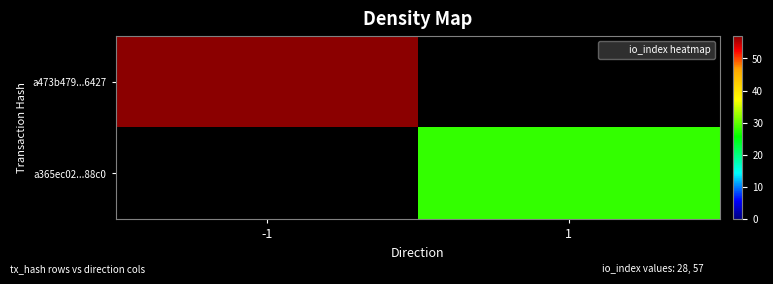

True or false: a365ec02...88c0 has a value of 11.1 at 1.

False